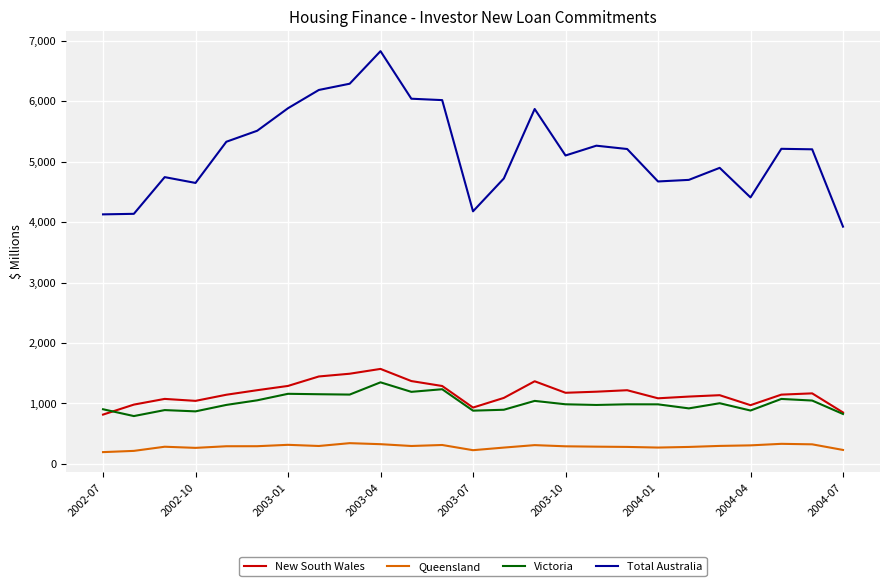

Which series has the largest range (max minus min)?

Total Australia